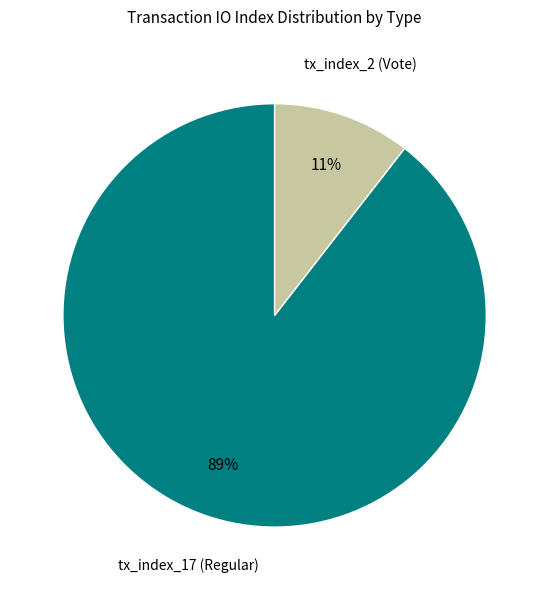

Between tx_index_2 (Vote) and tx_index_17 (Regular), which is larger?

tx_index_17 (Regular)